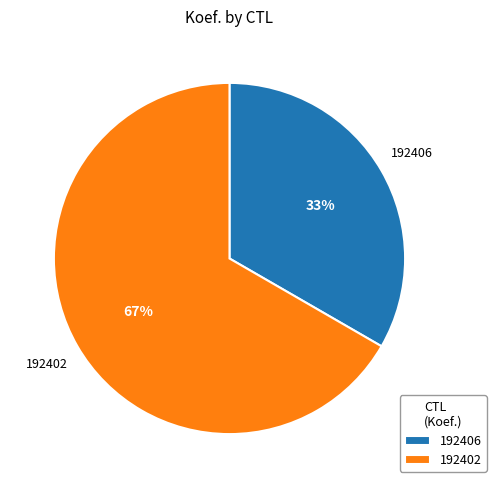

Count the number of slices in the pie.

2